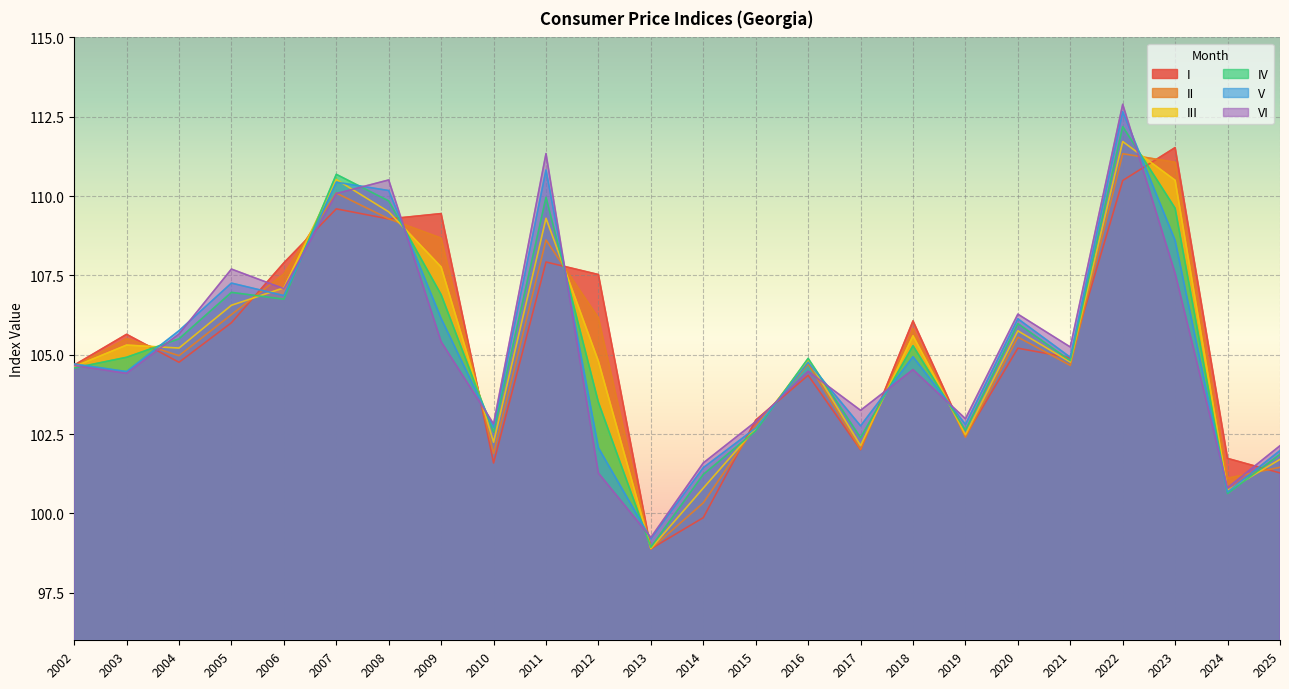

Which series has the widest spread of values?

VI